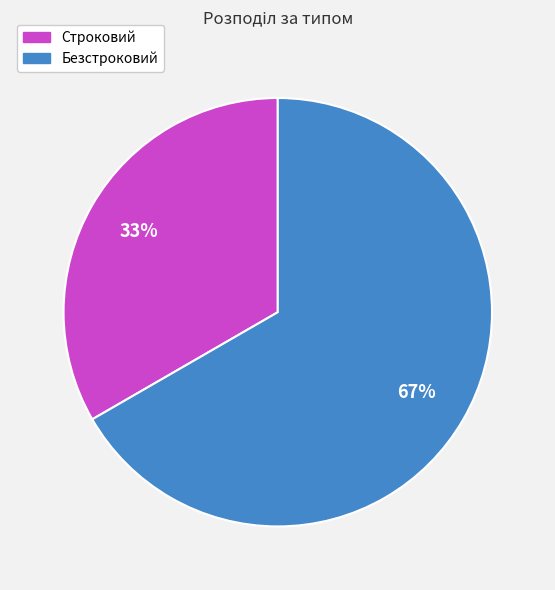

How many segments does this pie chart have?

2